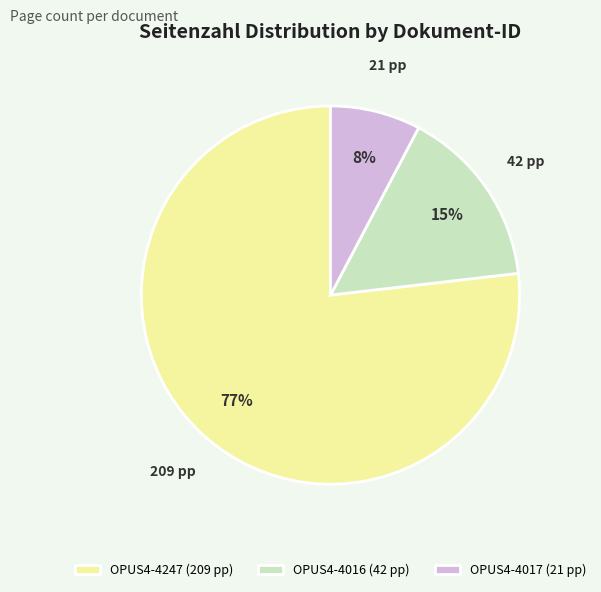

Combined, do OPUS4-4247 (209 pp) and OPUS4-4017 (21 pp) account for over 50%?

Yes